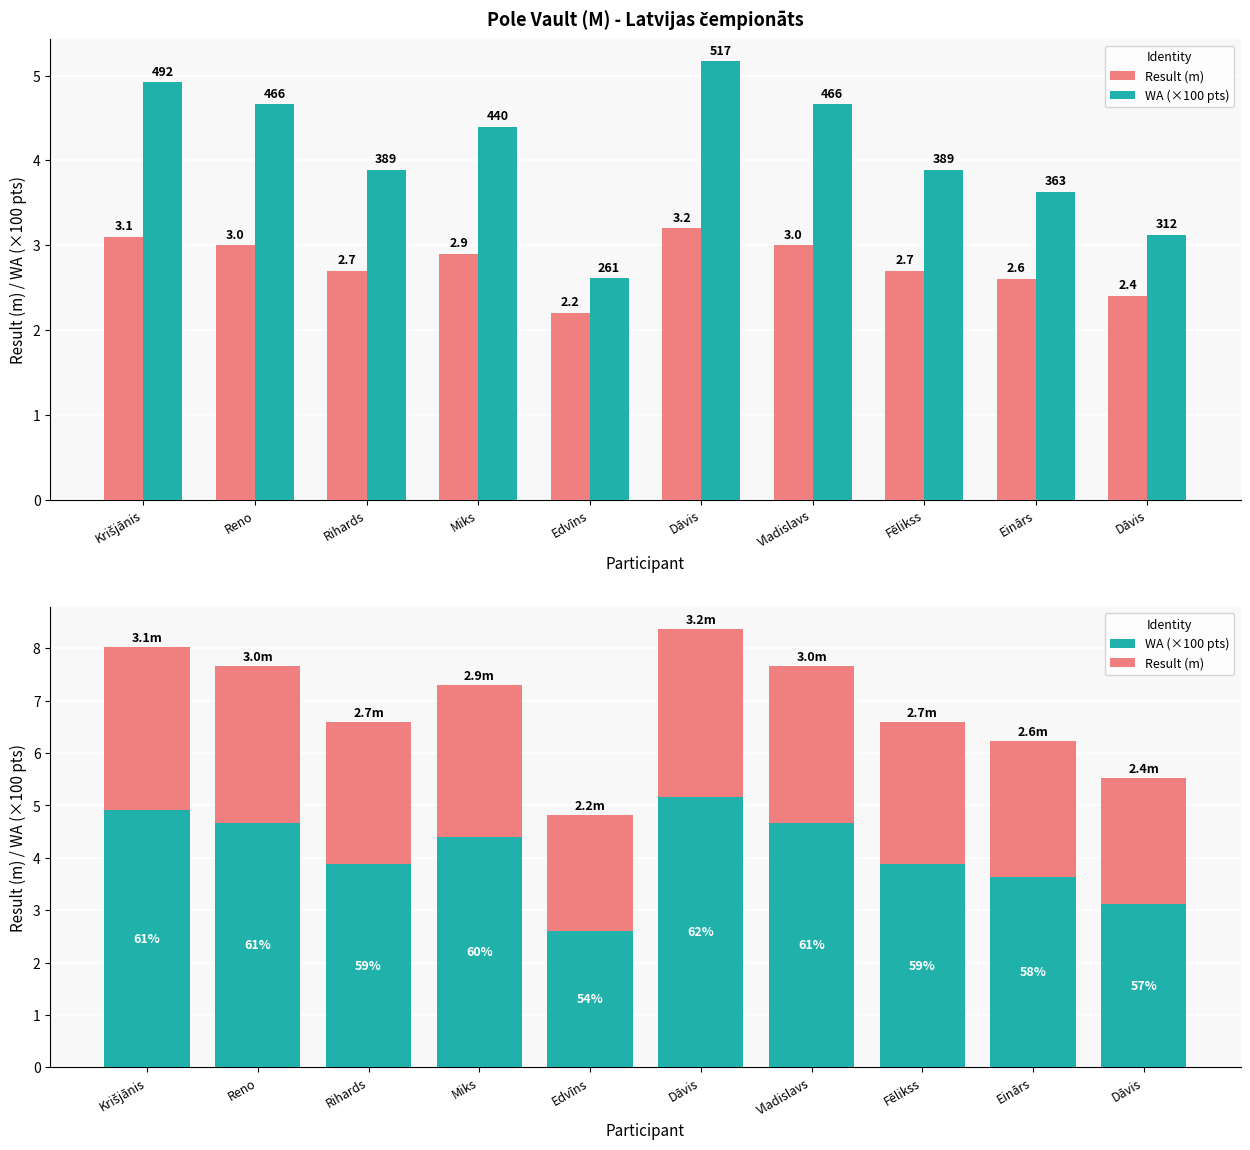

What is the spread (max minus min) of values at Vladislavs?

1.7